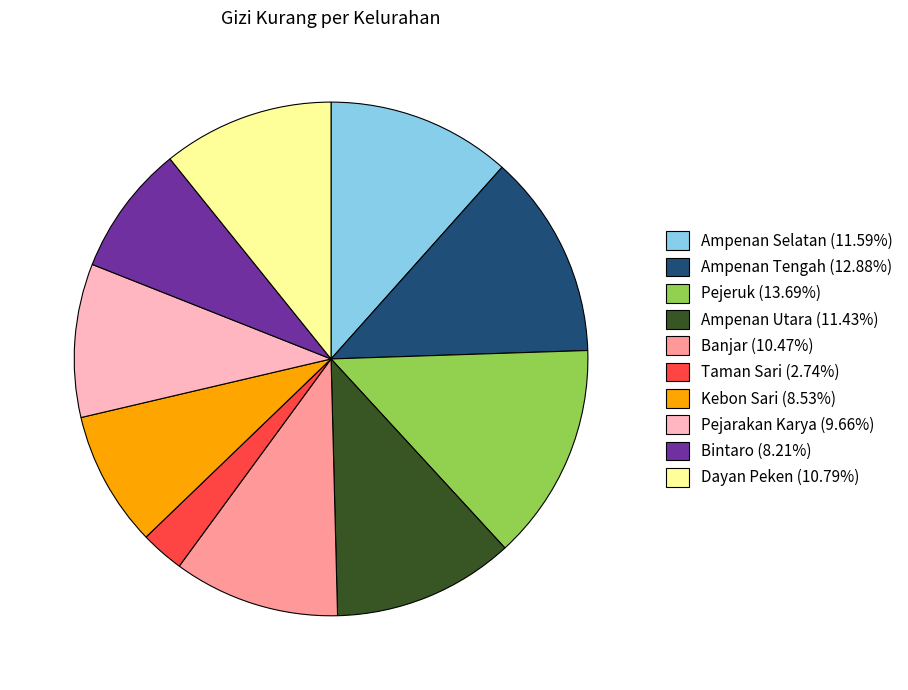

Do Pejarakan Karya (9.66%) and Ampenan Utara (11.43%) together represent more than half of the pie?

No